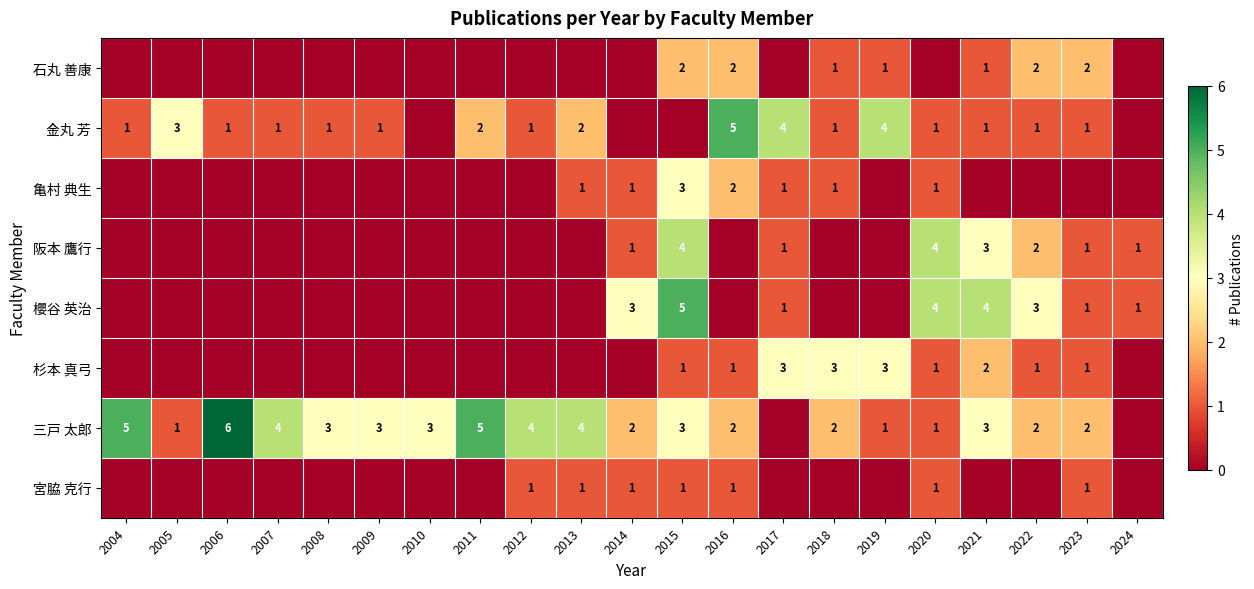

The 杉本 真弓 series shows 1 at 2022. True or false?

True